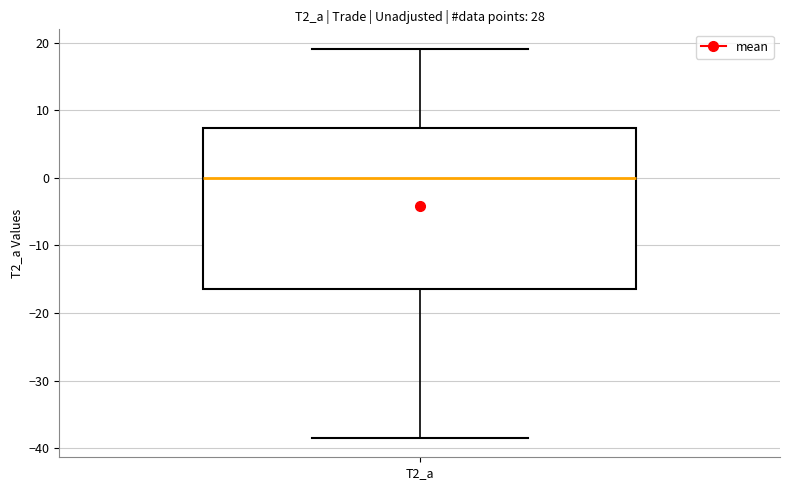

Transcribe this box plot: give where the median line is, the range the box spans, and where the two whiskers end, as read against the y-axis. The values are not printed on the chart, so give them approximately, as read against the axis.

median 0, box -16 to 7, whiskers -38 to 19